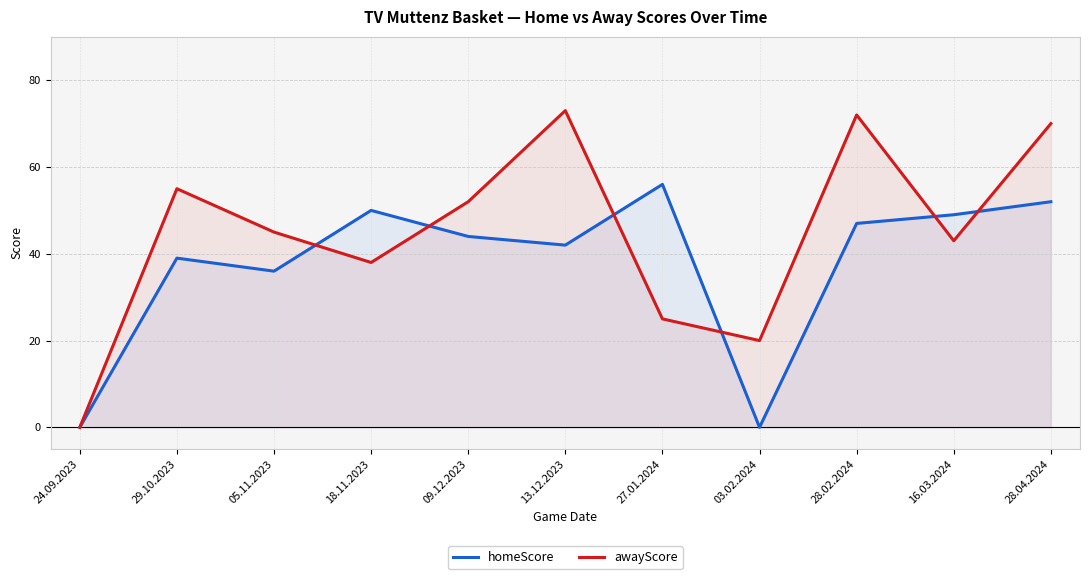

What is the label of the 3rd point from the right?

28.02.2024